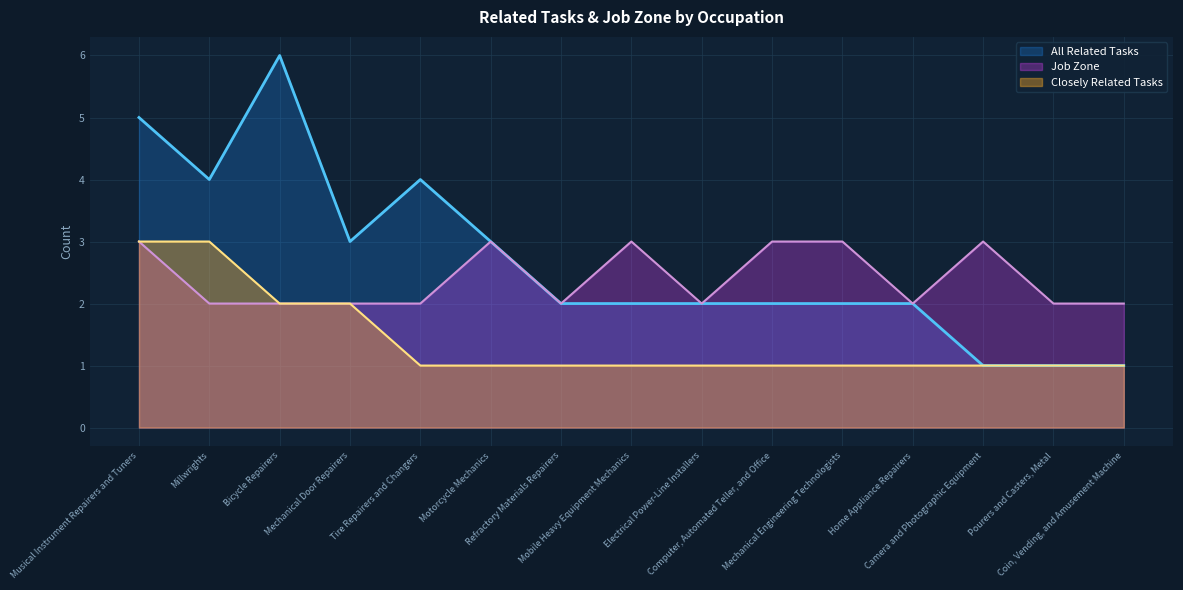

What is the label of the 5th point from the left?

Tire Repairers and Changers